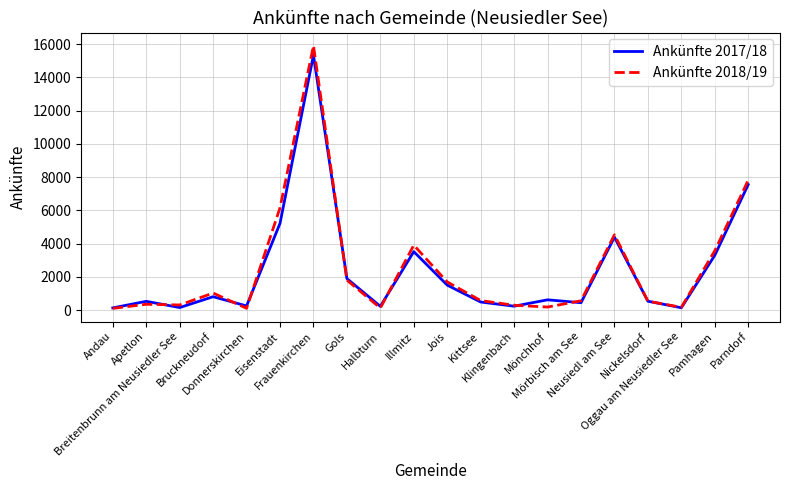

What is the difference between the maximum and second lowest values in the Ankünfte 2018/19 series?

15797